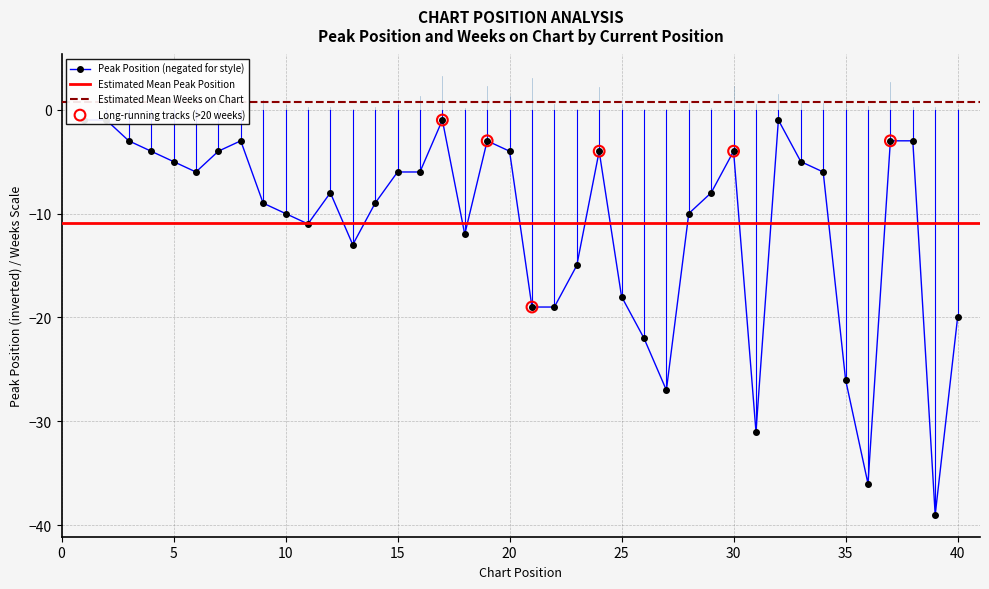

Which has a higher value, 25 or 7?

7